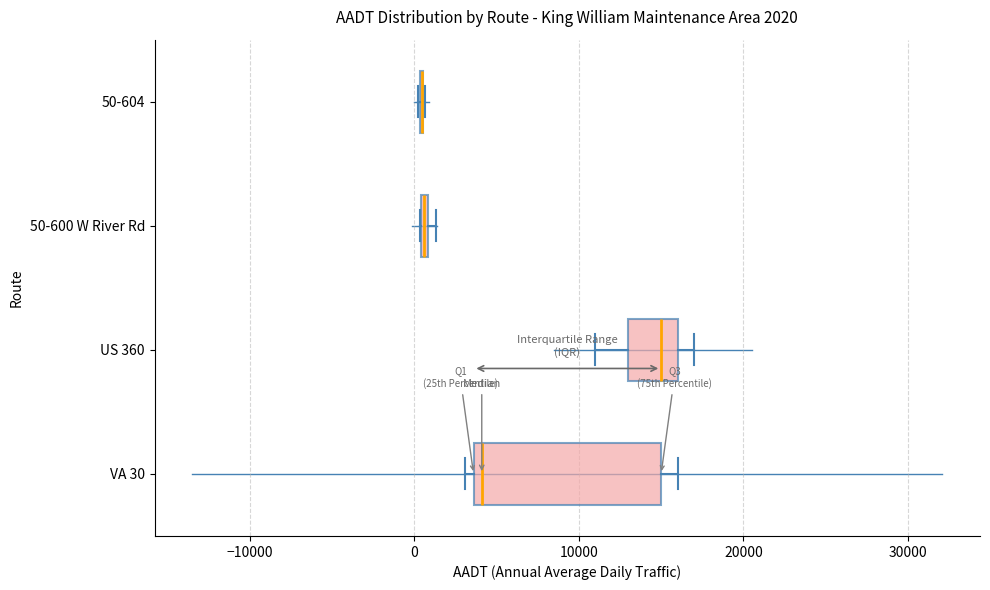

Which box is the widest, from its left edge to its right edge?

VA 30